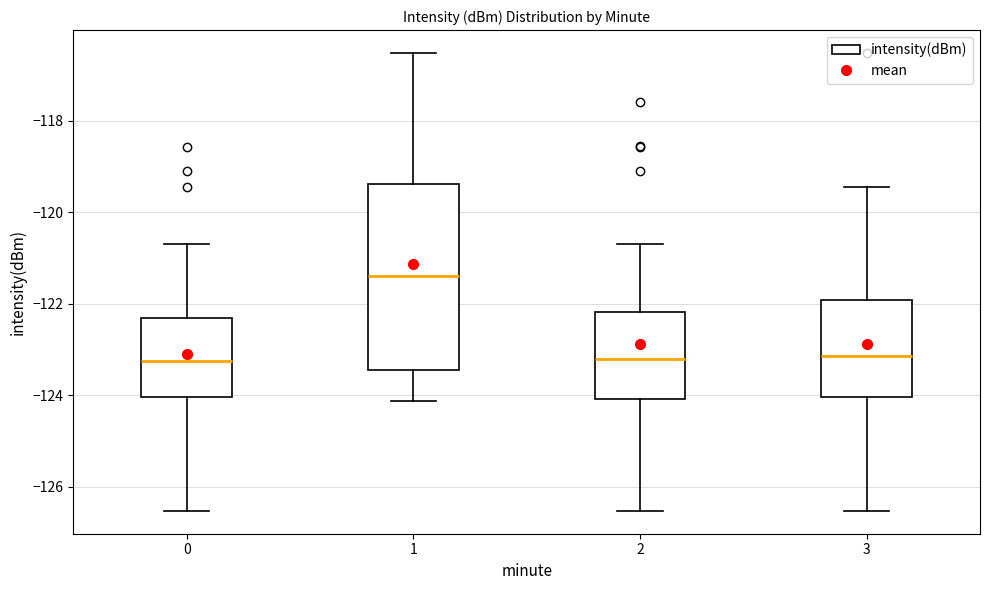

Reading left to right, transcribe this box plot: for each box, give where its median line is, the range the box spans, and where its two whiskers end, as read against the y-axis. The values are not printed on the chart, so give them approximately, as read against the axis.

0: median -123.2, box -124.0 to -122.4, whiskers -126.6 to -120.8
1: median -121.4, box -123.4 to -119.4, whiskers -124.2 to -116.6
2: median -123.2, box -124.0 to -122.2, whiskers -126.6 to -120.8
3: median -123.2, box -124.0 to -122.0, whiskers -126.6 to -119.4